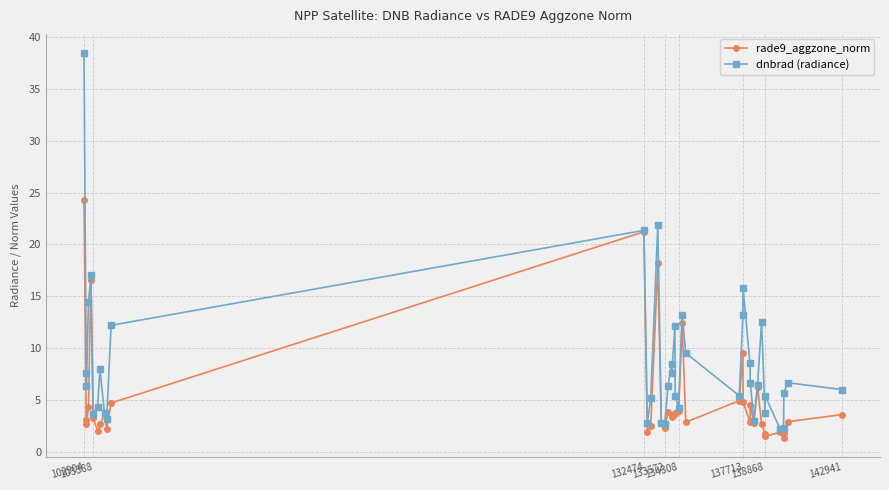

How many distinct data groups are displayed?

2